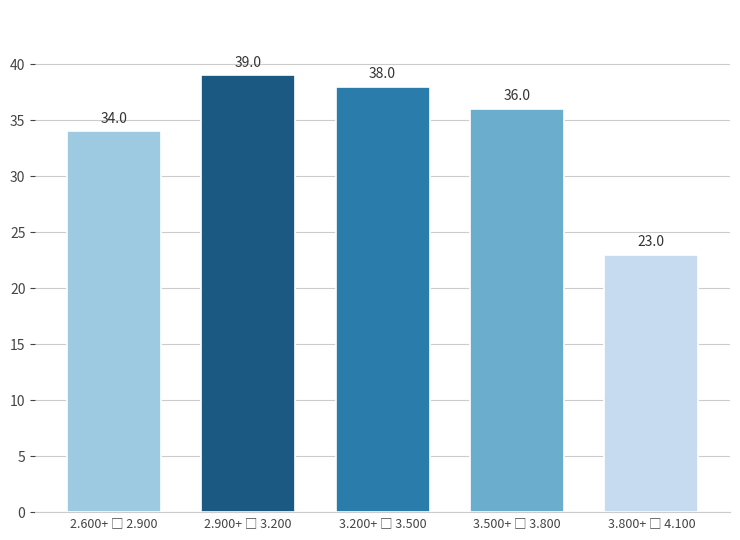

Reading left to right, extract all data points from this chart.

34	39	38	36	23